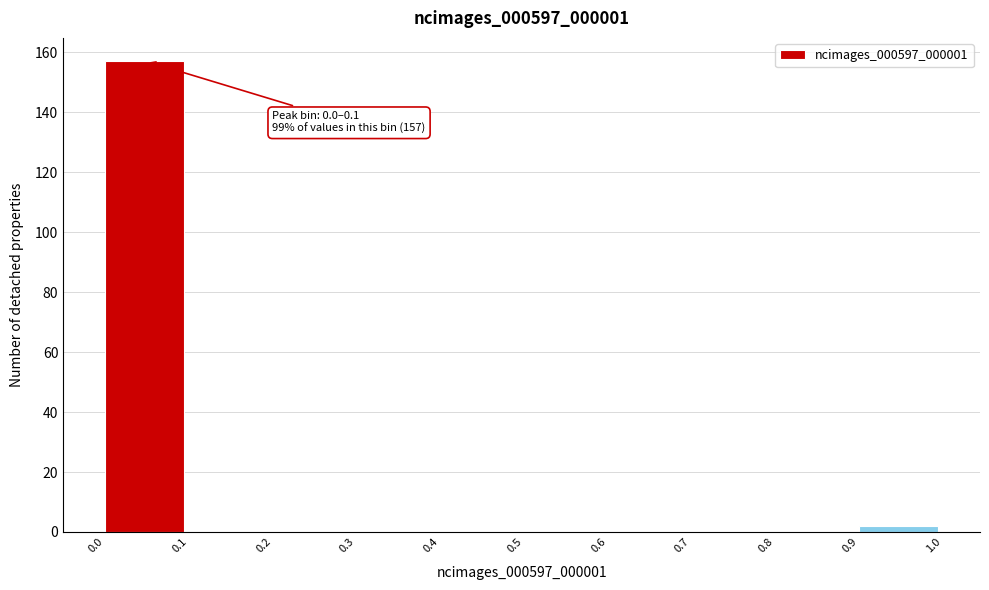

Over which range of the x-axis is the bar tallest?

0.0 to 0.1